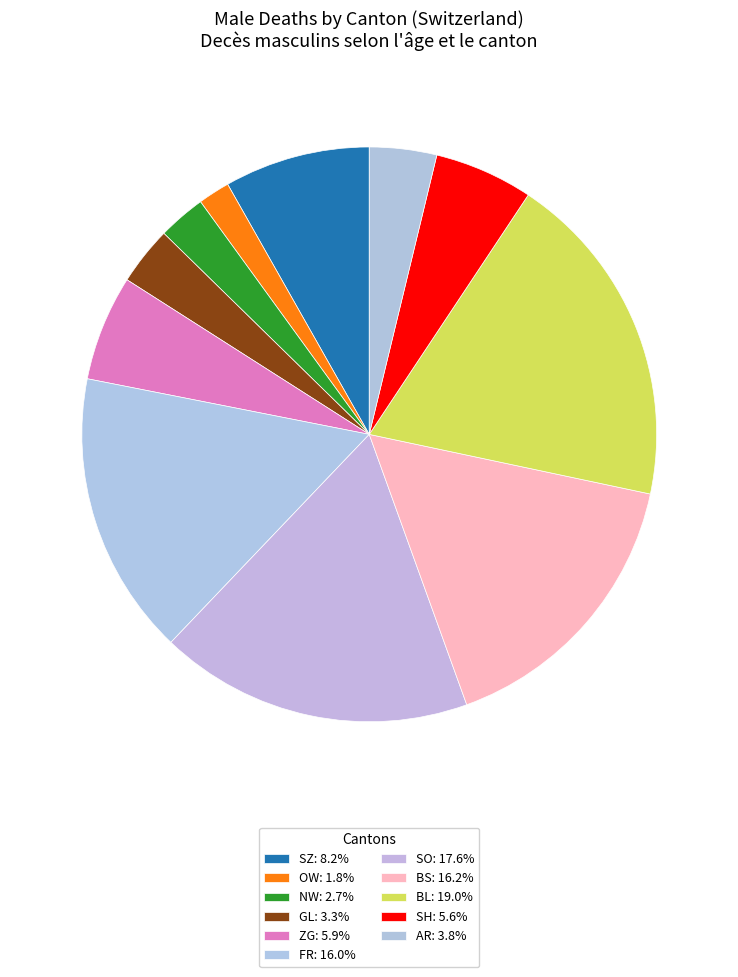

What is the smallest slice in the pie chart?

OW